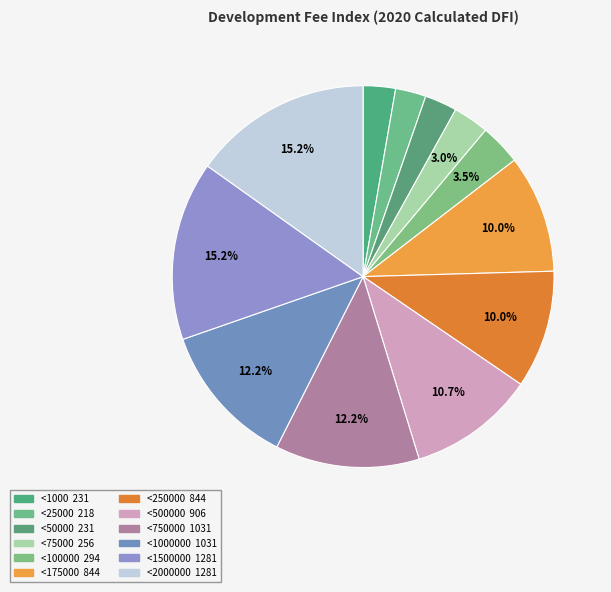

Rank the categories by value from lowest to highest.

<25000, <1000, <50000, <75000, <100000, <175000, <250000, <500000, <750000, <1000000, <1500000, <2000000